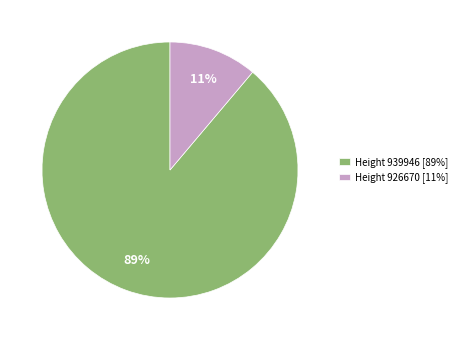

Do Height 939946 [89%] and Height 926670 [11%] together represent more than half of the pie?

Yes